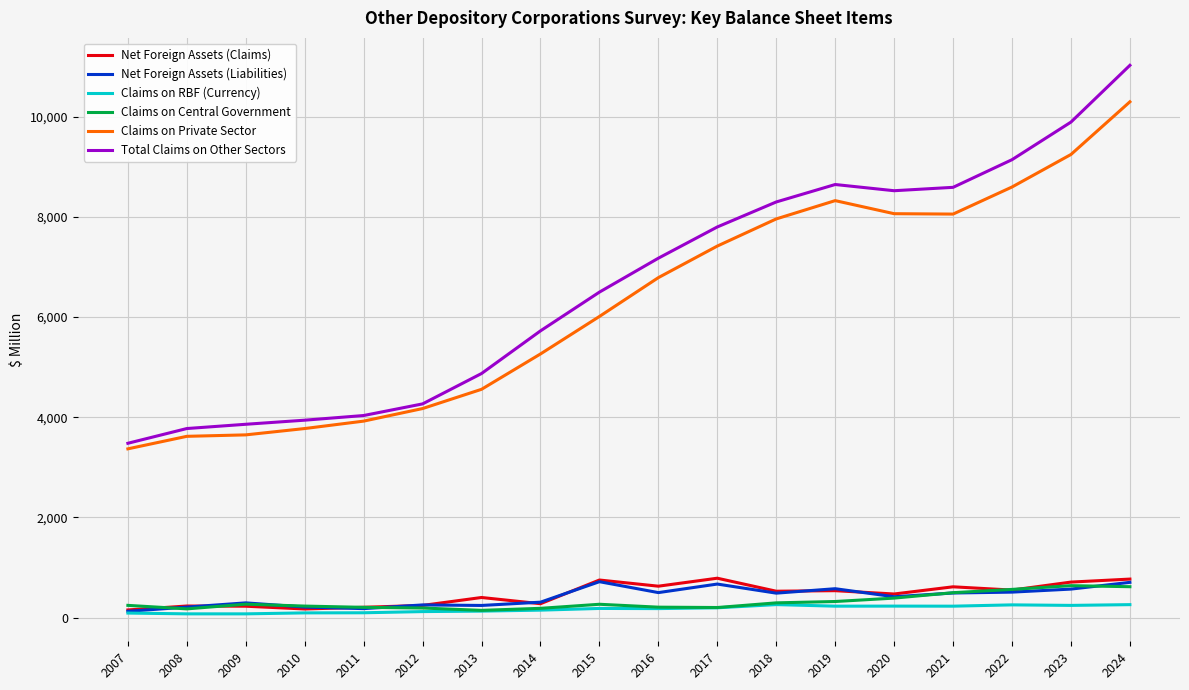

Is the value of Net Foreign Assets (Liabilities) at 2010 greater than the value of Claims on RBF (Currency) at 2011?

Yes